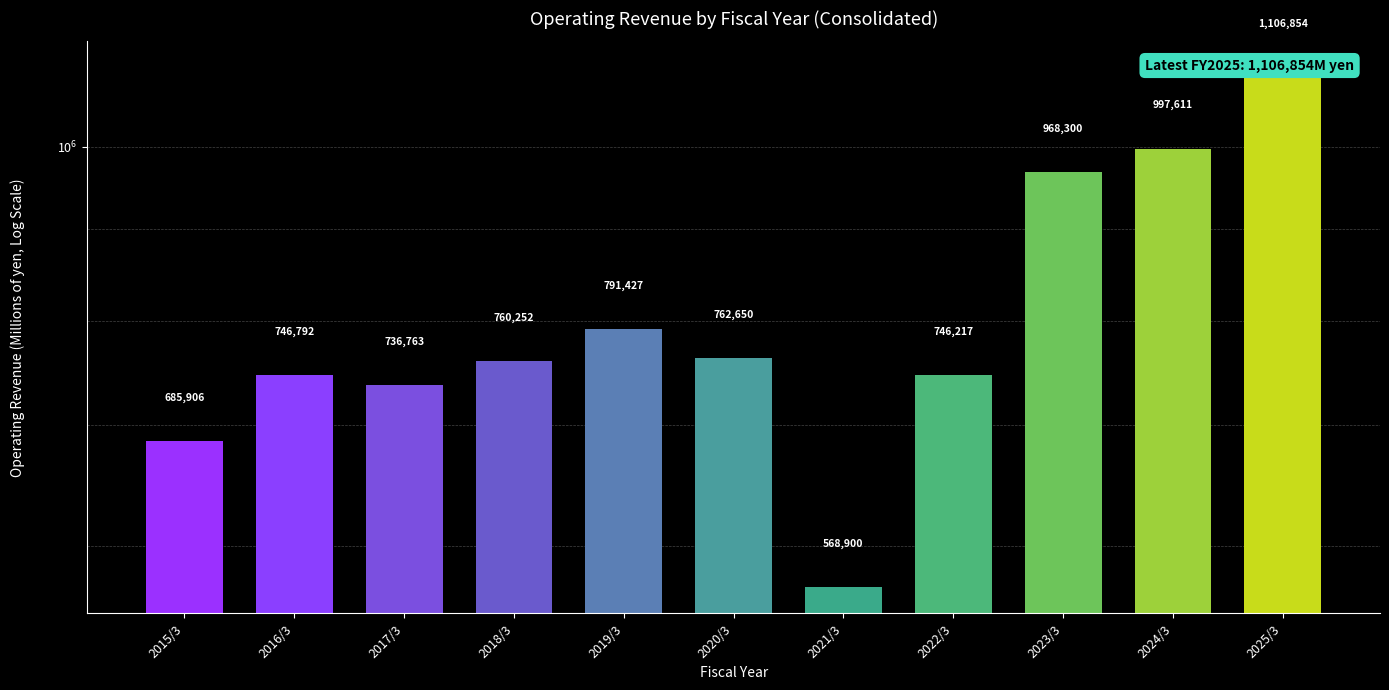

Approximately how many times larger is the value at 2017/3 compared to 2019/3?

0.9